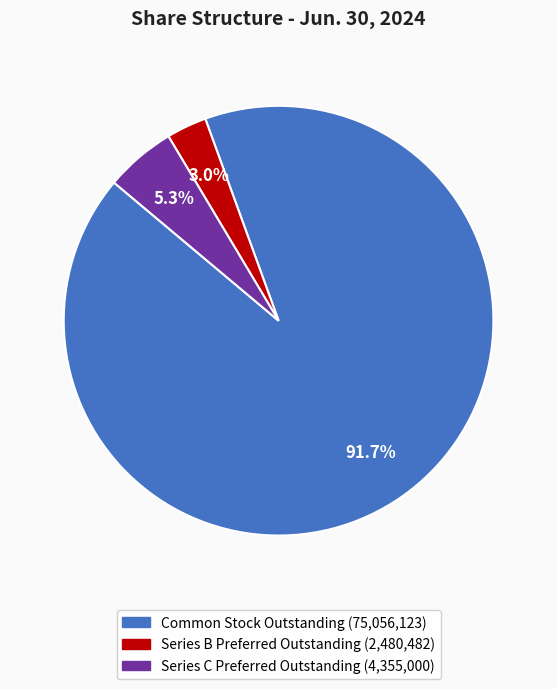

Does any single category account for the majority?

Yes